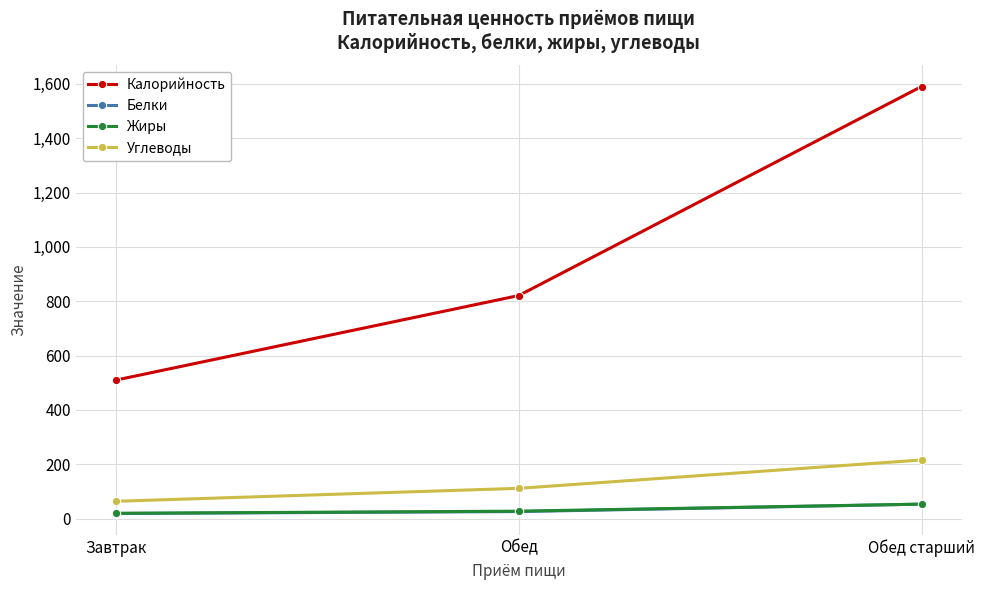

The value of Калорийность at Завтрак is 848.7. True or false?

False